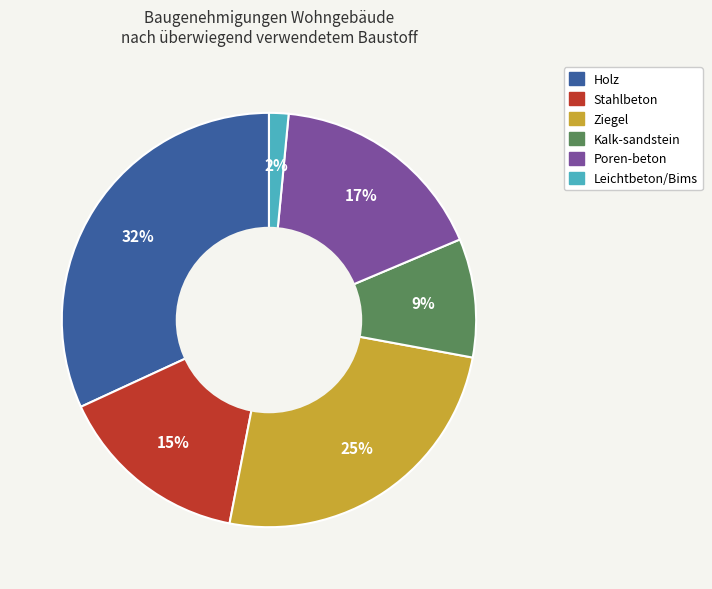

To the nearest percent, what is the difference between the largest and smallest slice percentages?

30%